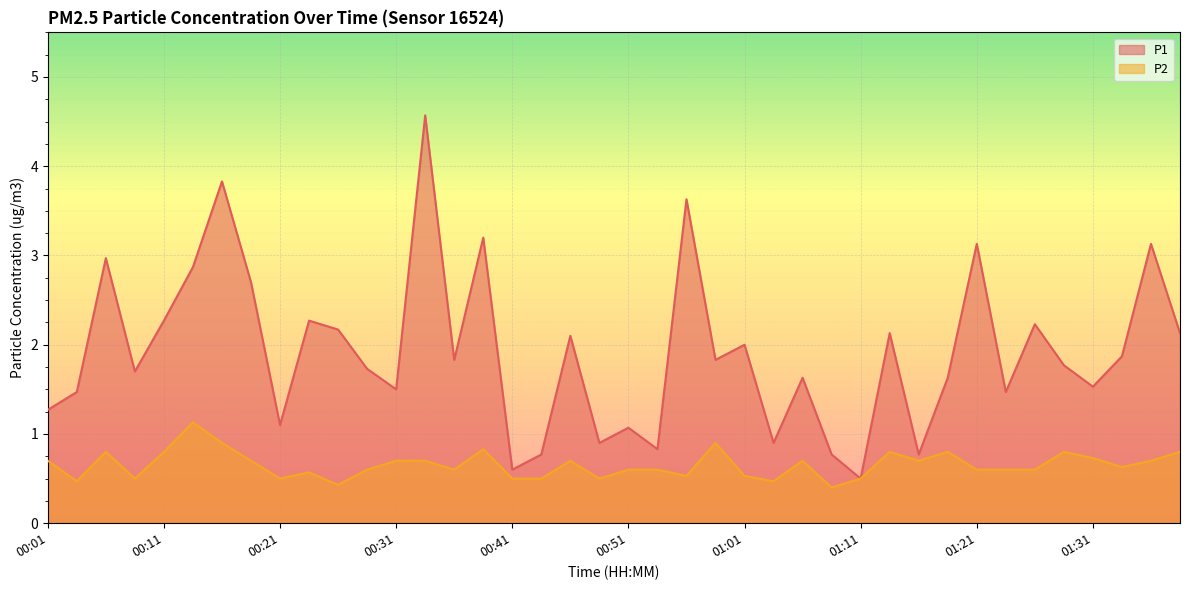

Which series has the widest spread of values?

P1